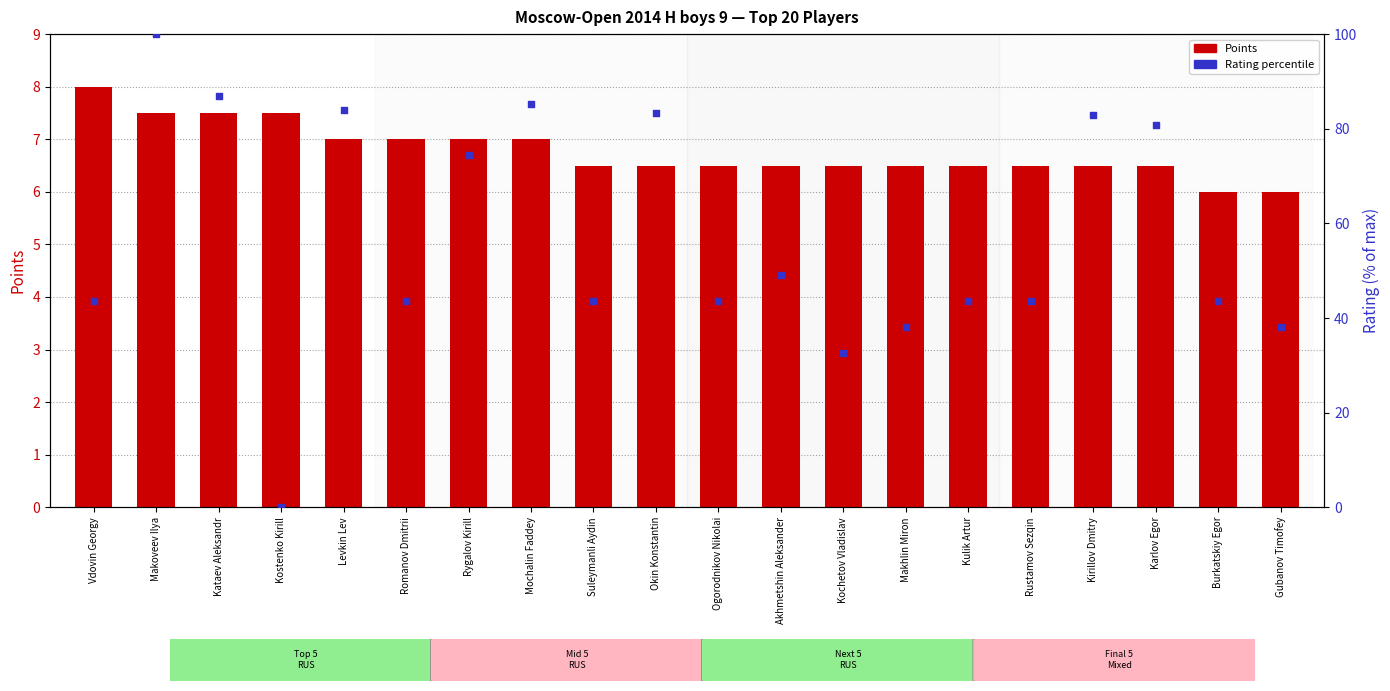

At which category is the sum across all series the highest?

Makoveev Ilya